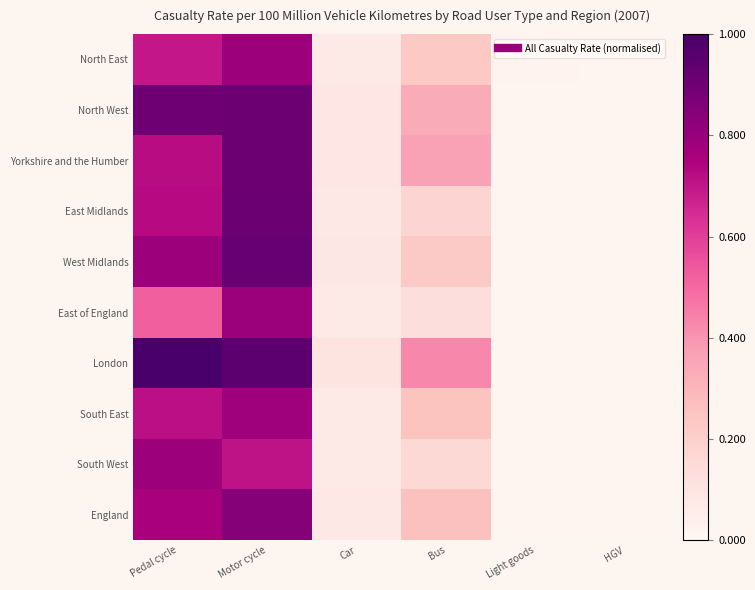

Reading right to left, what are all the values shown in this chart?

North East: HGV=0.0	Light goods=0.0	Bus=0.2	Car=0.1	Motor cycle=0.8	Pedal cycle=0.7
North West: HGV=0.0	Light goods=0.0	Bus=0.3	Car=0.1	Motor cycle=0.9	Pedal cycle=0.9
Yorkshire and the Humber: HGV=0.0	Light goods=0.0	Bus=0.4	Car=0.1	Motor cycle=0.9	Pedal cycle=0.7
East Midlands: HGV=0.0	Light goods=0.0	Bus=0.2	Car=0.1	Motor cycle=0.9	Pedal cycle=0.7
West Midlands: HGV=0.0	Light goods=0.0	Bus=0.2	Car=0.1	Motor cycle=0.9	Pedal cycle=0.8
East of England: HGV=0.0	Light goods=0.0	Bus=0.1	Car=0.1	Motor cycle=0.8	Pedal cycle=0.5
London: HGV=0.0	Light goods=0.0	Bus=0.4	Car=0.1	Motor cycle=0.9	Pedal cycle=1.0
South East: HGV=0.0	Light goods=0.0	Bus=0.3	Car=0.1	Motor cycle=0.8	Pedal cycle=0.7
South West: HGV=0.0	Light goods=0.0	Bus=0.2	Car=0.1	Motor cycle=0.7	Pedal cycle=0.8
England: HGV=0.0	Light goods=0.0	Bus=0.3	Car=0.1	Motor cycle=0.8	Pedal cycle=0.8